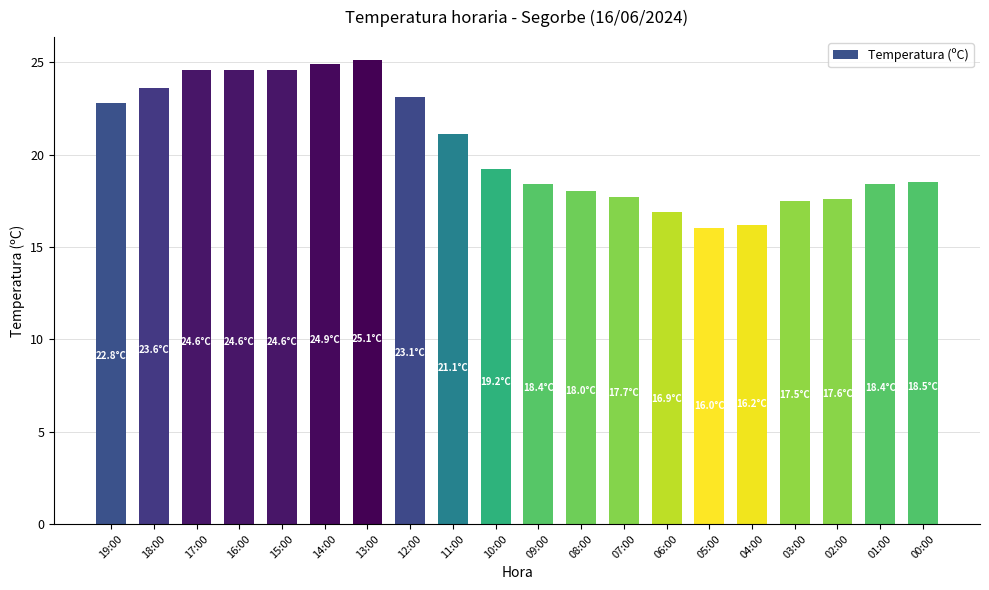

What value does the data have at 01:00?

18.4